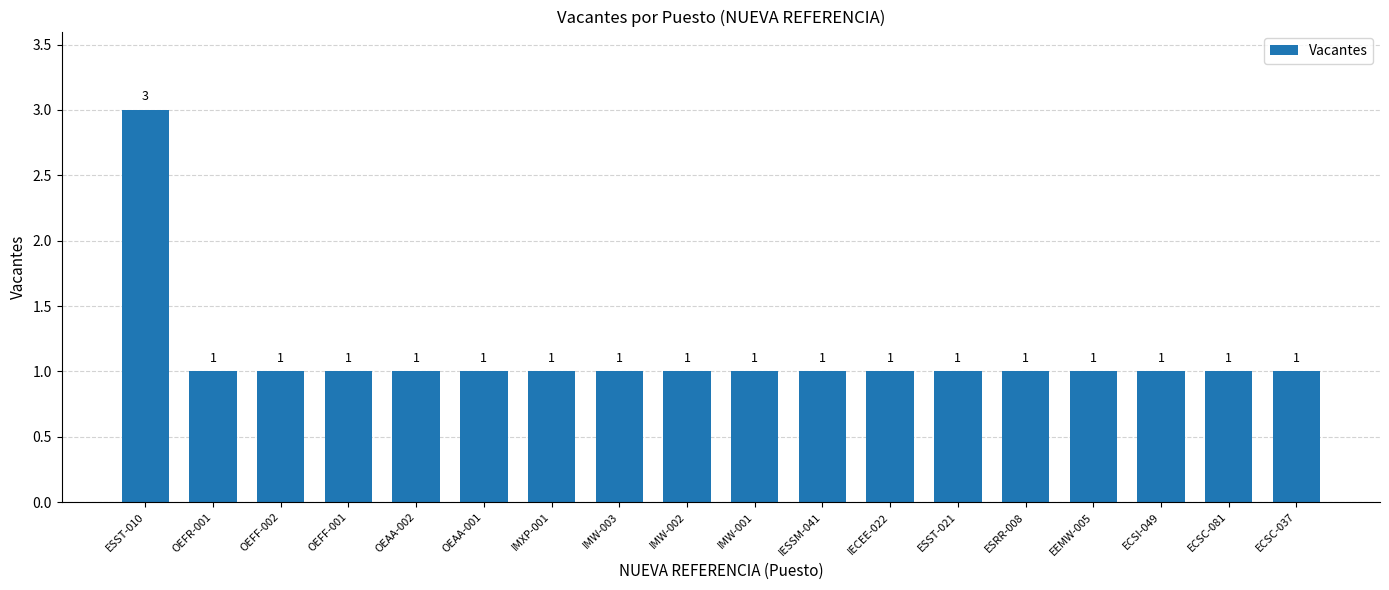

What is the average value?

1